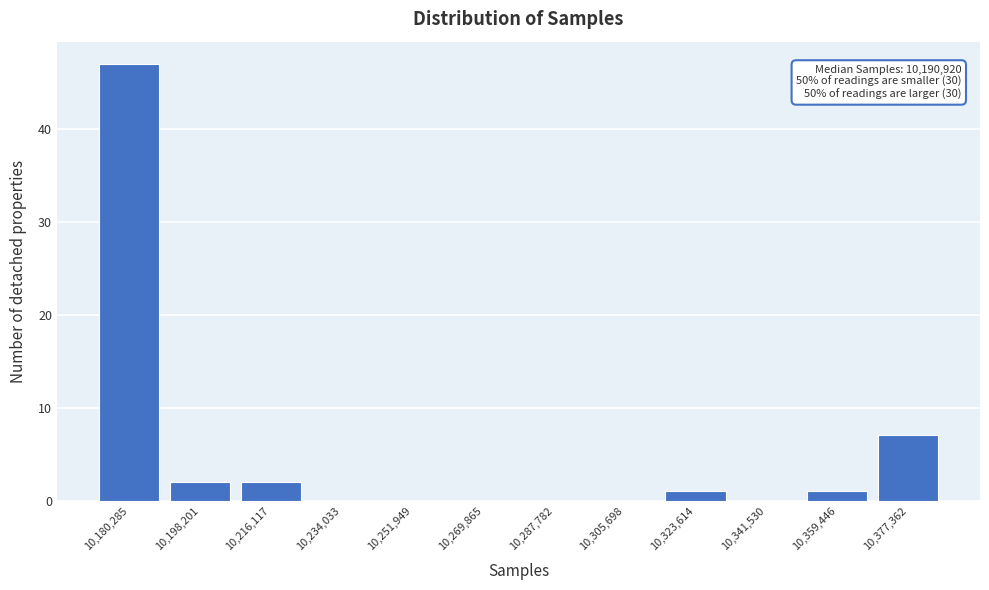

Reading left to right, extract all data points from this chart.

10,180,285=47	10,198,201=2	10,216,117=2	10,234,033=0	10,251,949=0	10,269,865=0	10,287,782=0	10,305,698=0	10,323,614=1	10,341,530=0	10,359,446=1	10,377,362=7